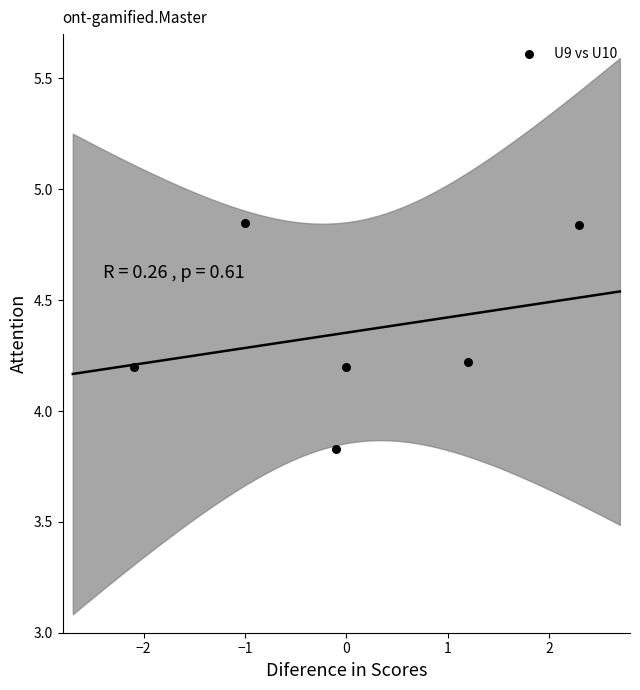

What is the range of Y values (max minus min)?

1.0